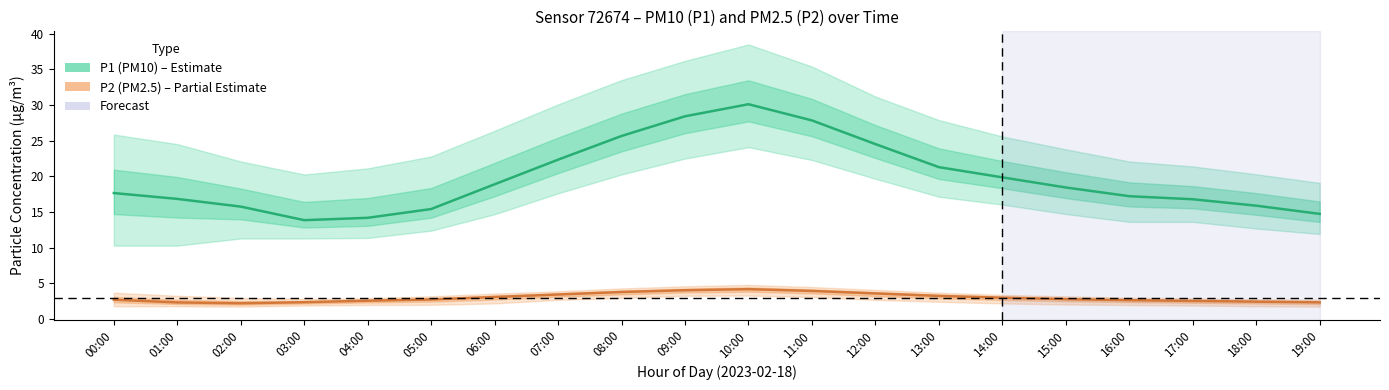

Which series has the largest range (max minus min)?

P1 mean